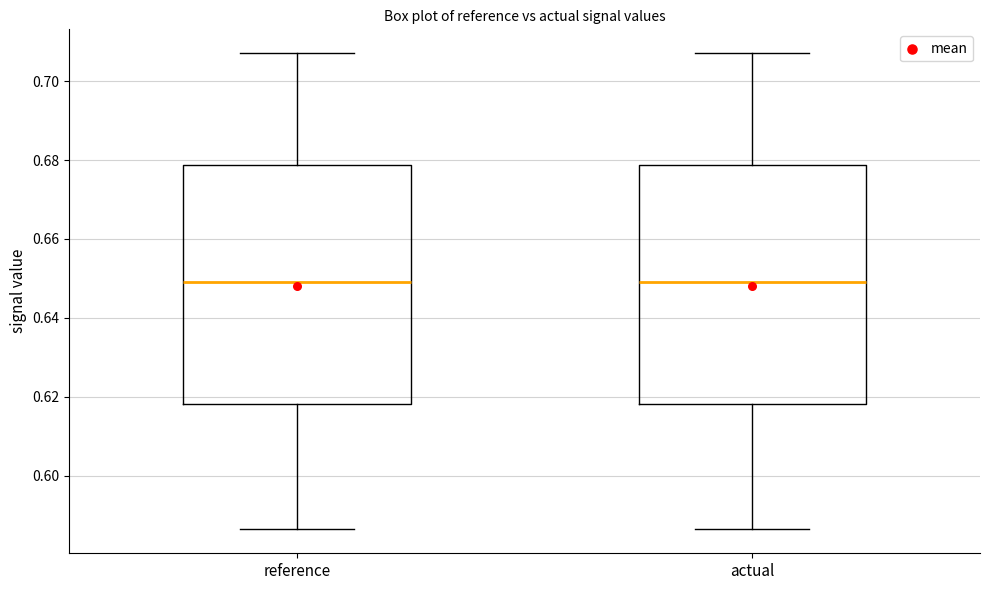

Where does the lower whisker of the box for reference end on the y-axis? The values are not printed on the chart, so give them approximately, as read against the axis.

0.586